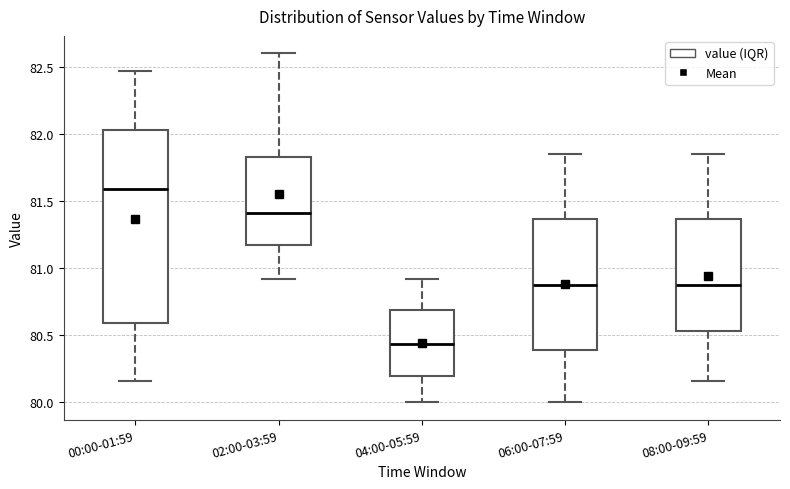

Where is the upper edge of the box for 00:00-01:59 on the y-axis? The values are not printed on the chart, so give them approximately, as read against the axis.

82.05